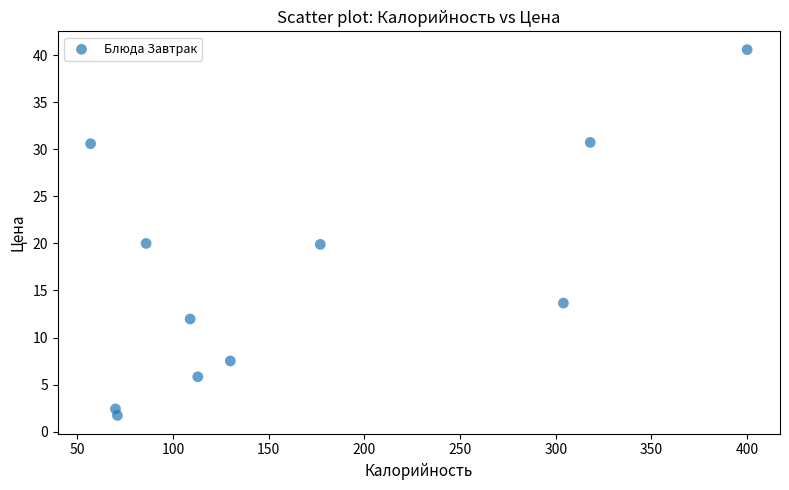

What is the average Y value?

16.8